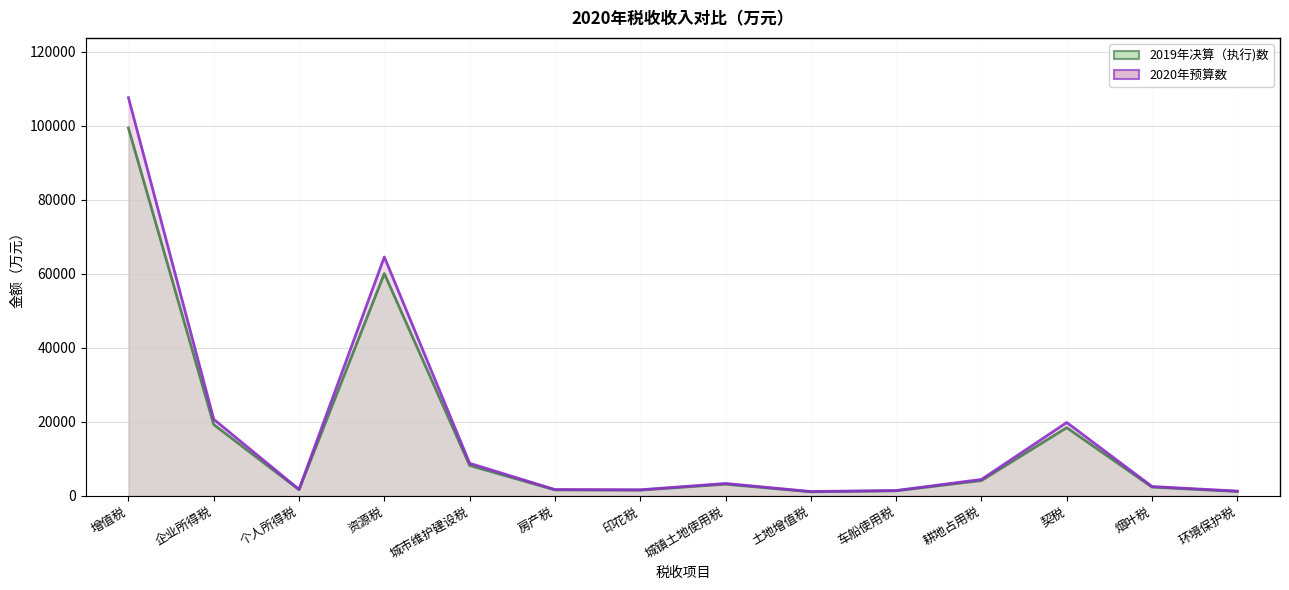

Does the chart display data point markers on the line(s)?

No